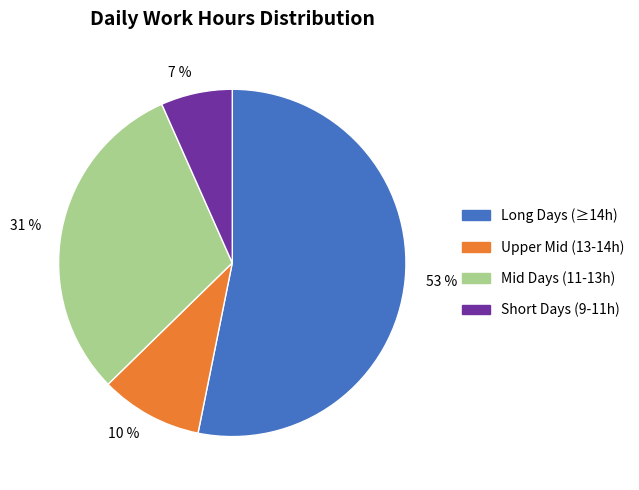

To the nearest percent, what is the difference between the 31 % and 10 % slice percentages?

21%